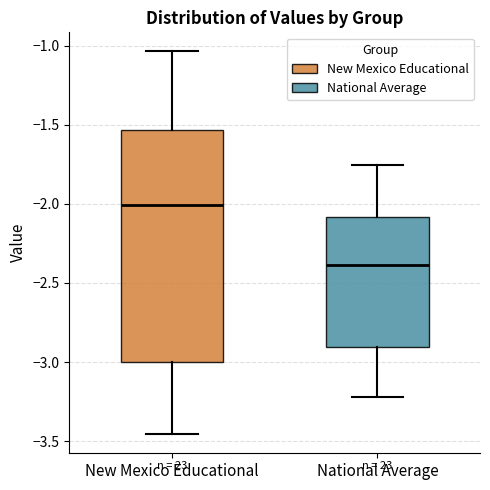

Which box has the lowest median line?

National Average